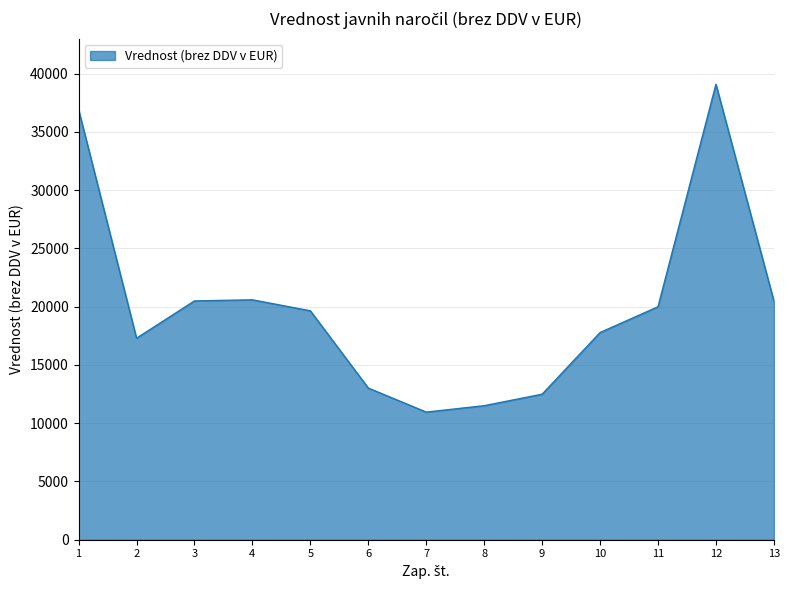

Where does the data first go above 19641?

1